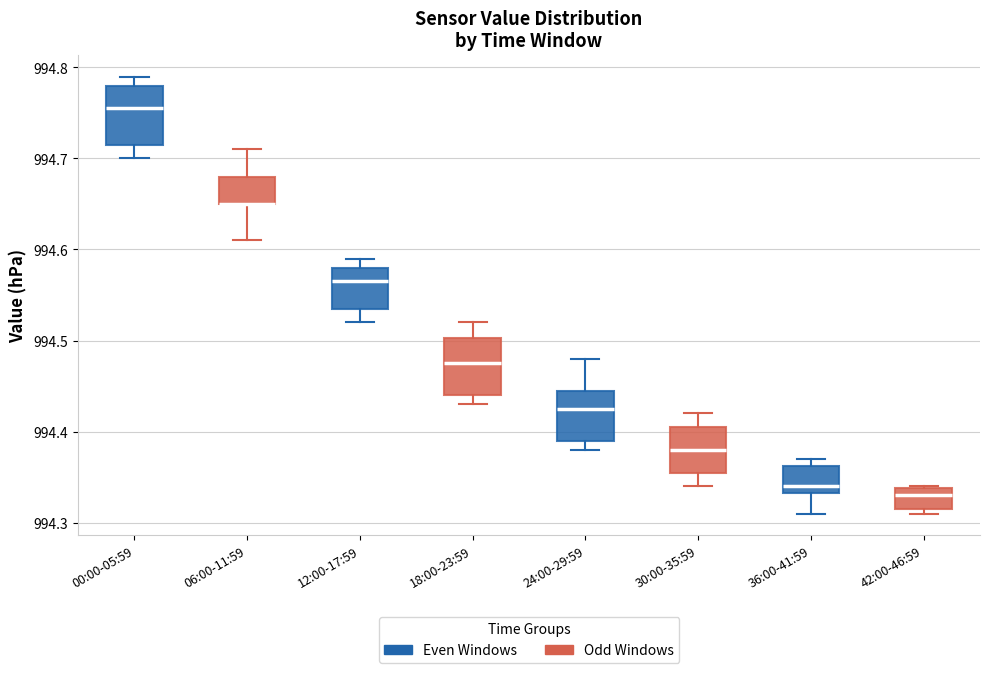

Where is the upper edge of the box for 00:00-05:59 on the y-axis? The values are not printed on the chart, so give them approximately, as read against the axis.

994.78